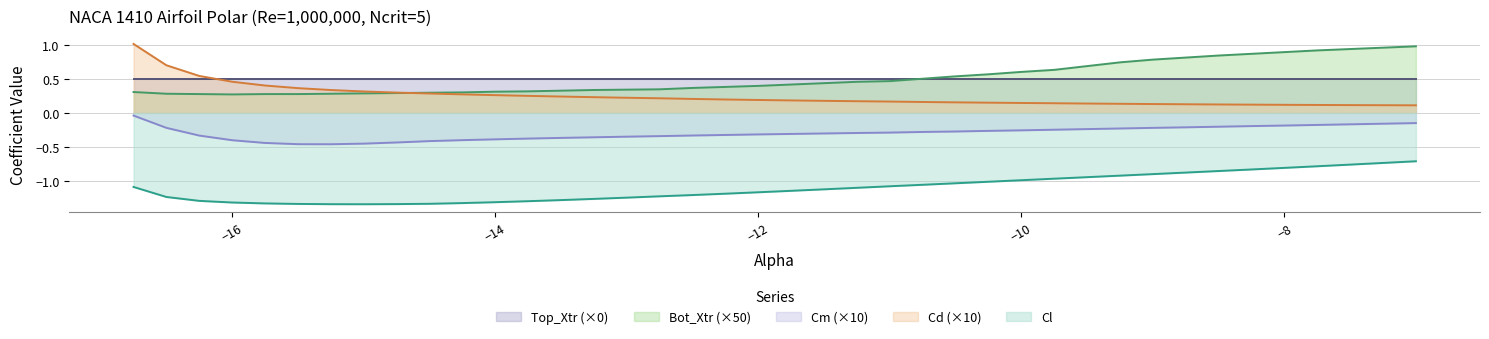

True or false: Cl and Bot_Xtr (×50) intersect in this chart.

False